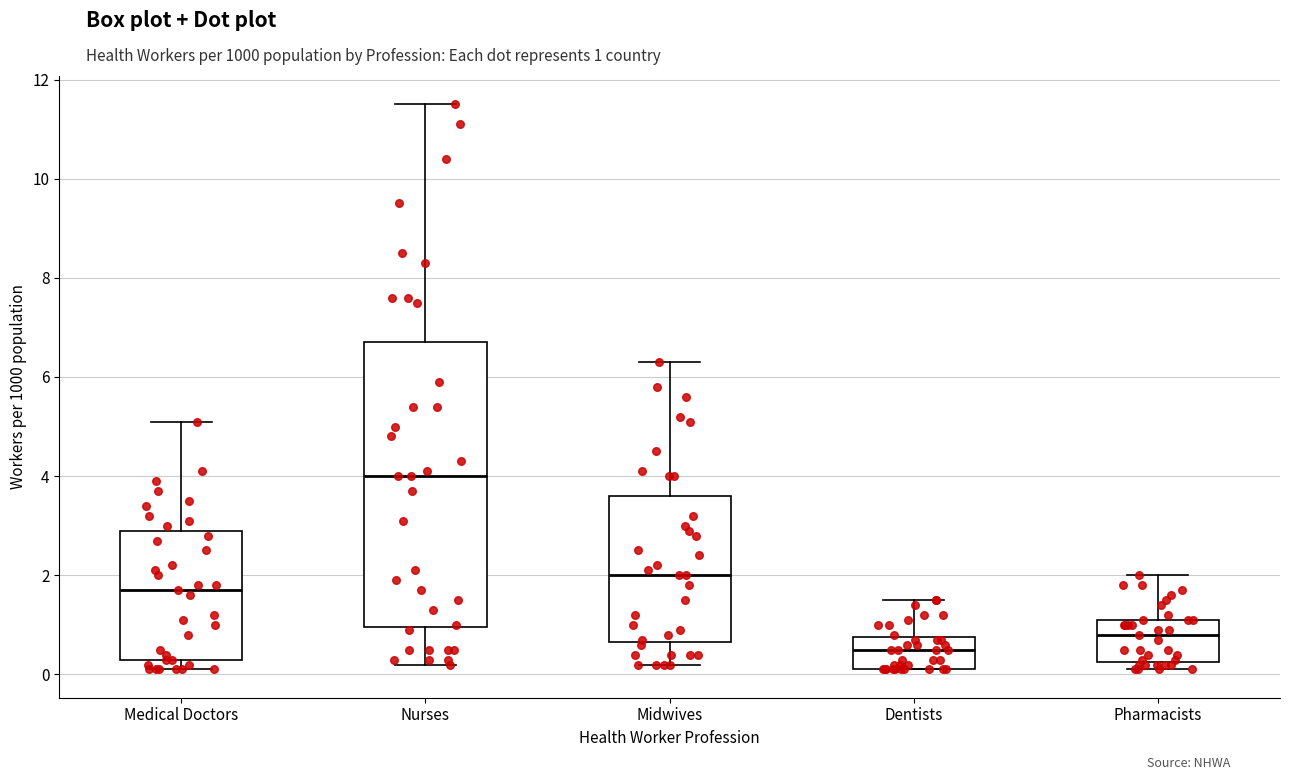

Which box has the highest median line?

Nurses